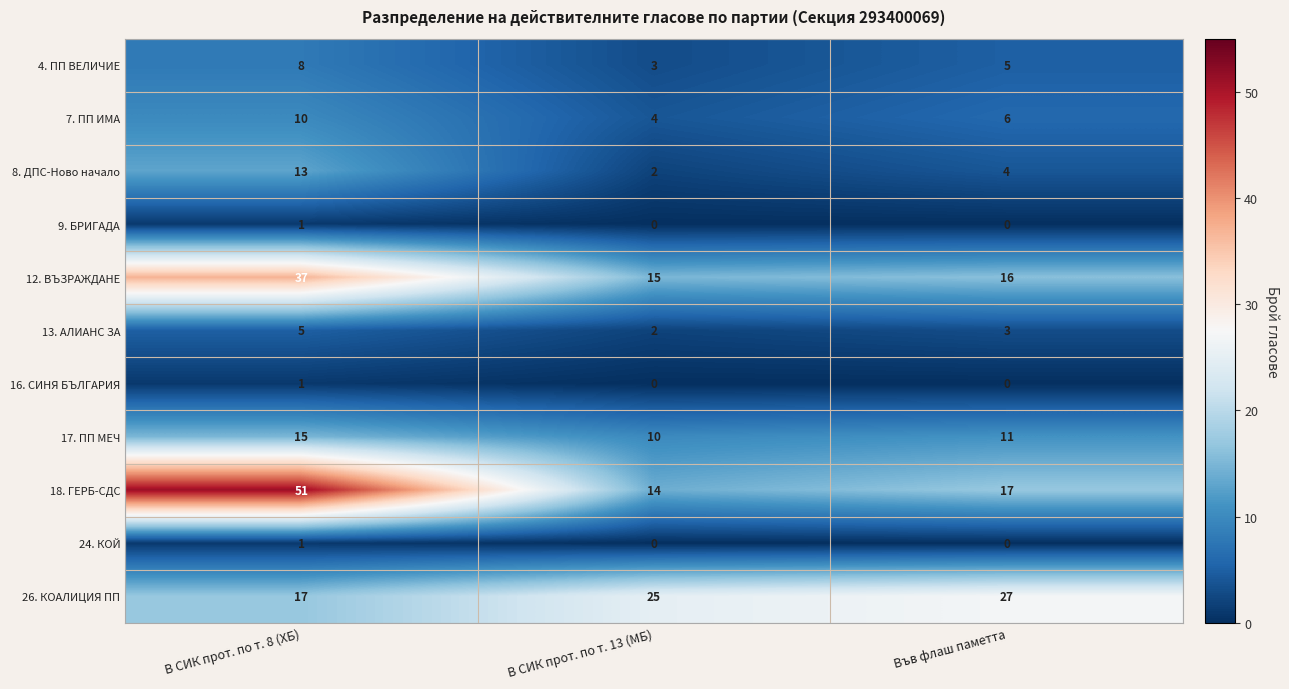

Which series changed the most between В СИК прот. по т. 13 (МБ) and Във флаш паметта?

18. ГЕРБ-СДС